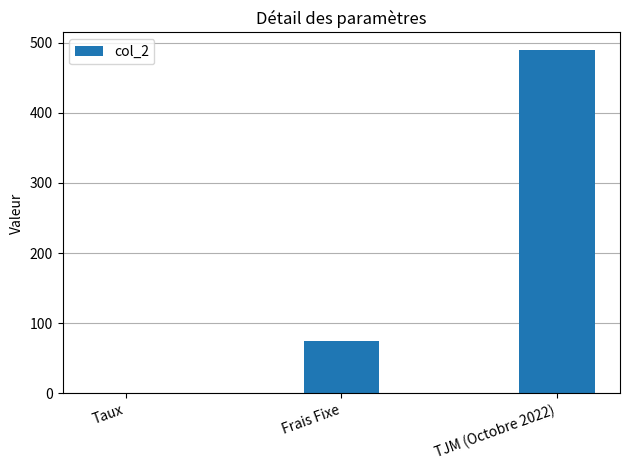

What is the average value?

188.4